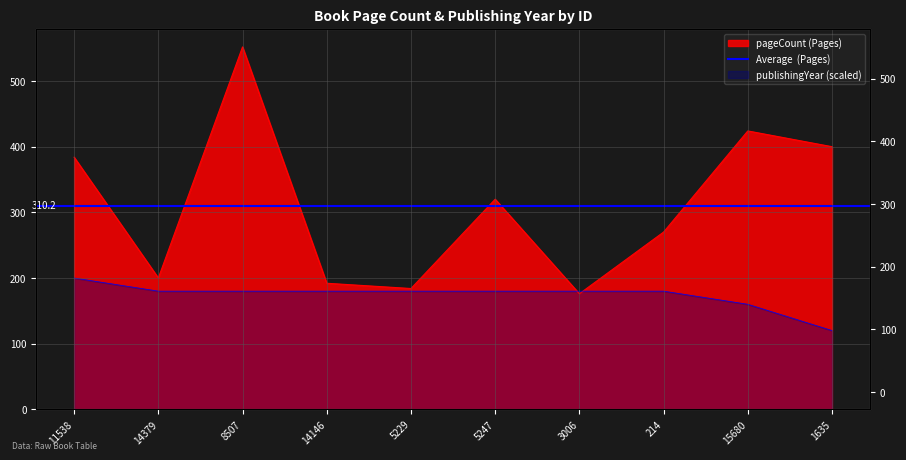

What is the minimum value shown in the chart?

120